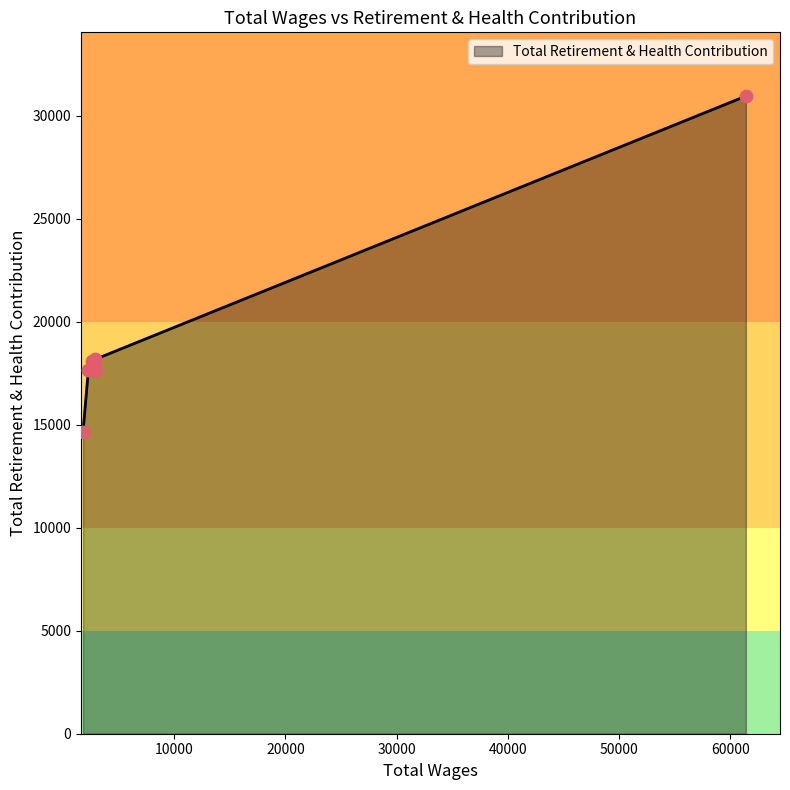

Approximately how many times larger is the value at 2880.0 compared to 2280.0?

1.0